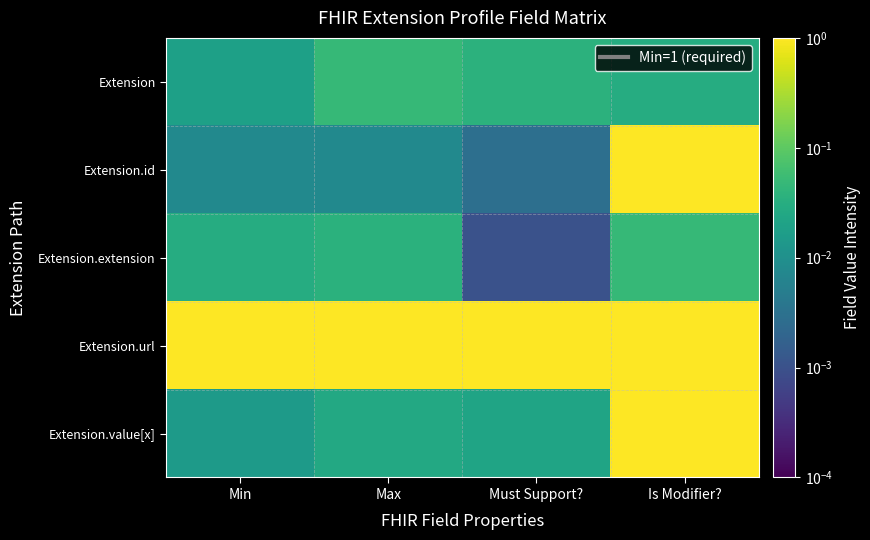

Which series has the largest range (max minus min)?

Extension.id